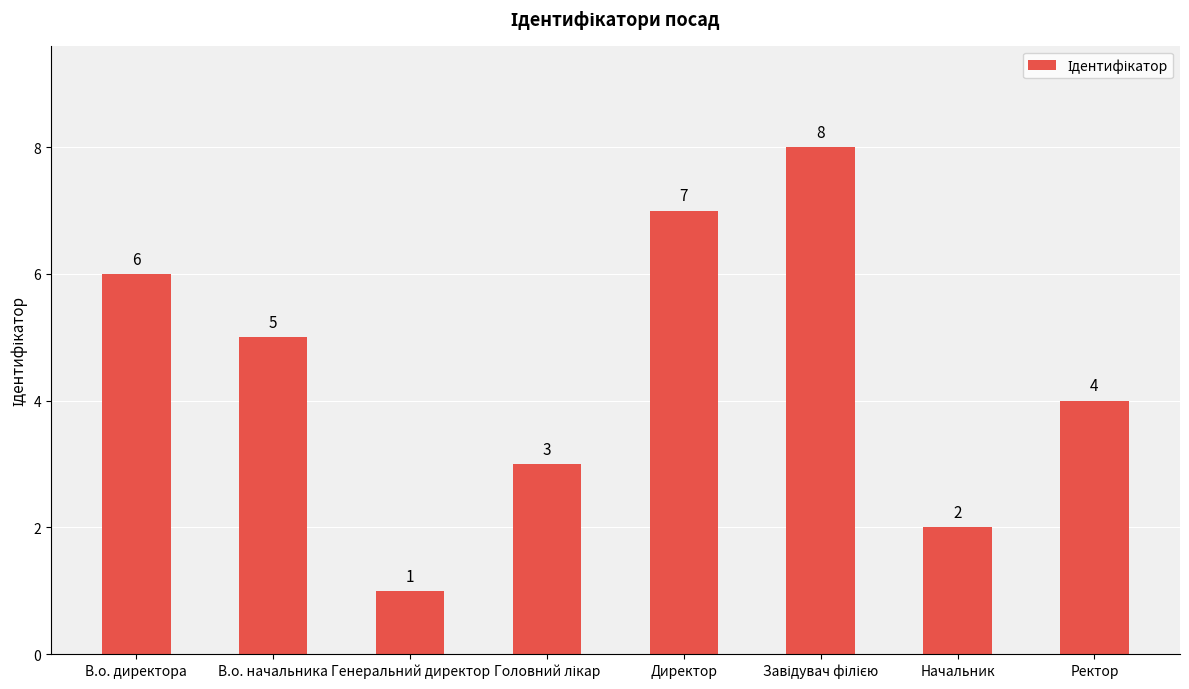

The chart shows a value of 6 at Ректор. True or false?

False